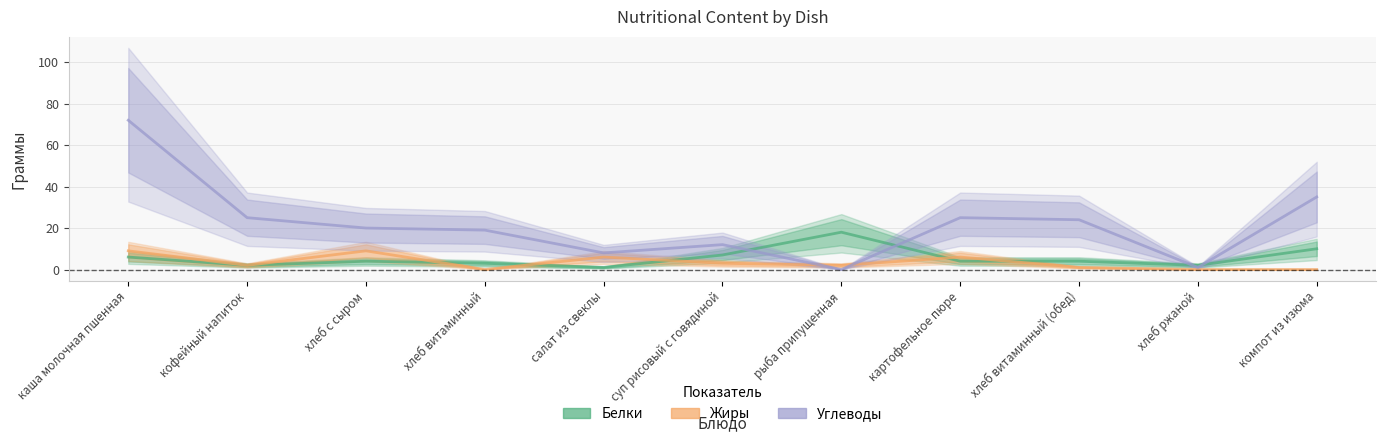

Is this an area chart (filled region under the line)?

No